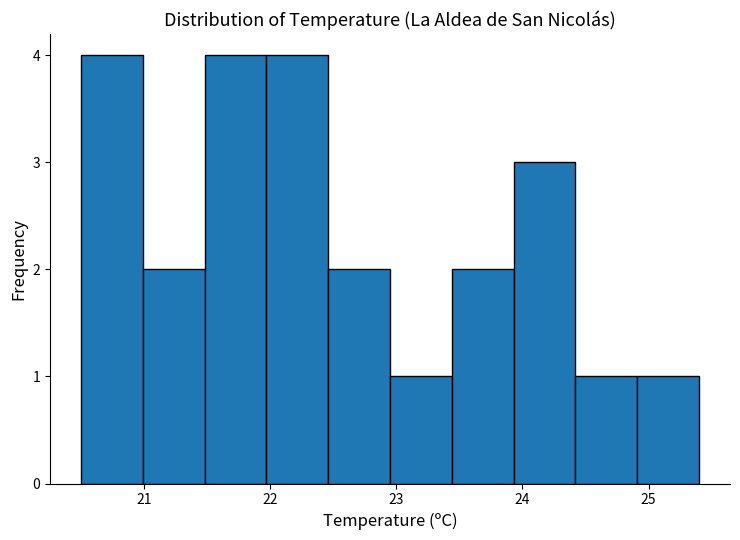

Reading left to right, transcribe this chart: for each bar, give the range it covers on the x-axis and its height. Neither the bar edges nor the heights are printed on the chart, so give them approximately, as read against the axes.

20.50 to 20.99: 4
20.99 to 21.48: 2
21.48 to 21.97: 4
21.97 to 22.46: 4
22.46 to 22.95: 2
22.95 to 23.44: 1
23.44 to 23.93: 2
23.93 to 24.42: 3
24.42 to 24.91: 1
24.91 to 25.40: 1